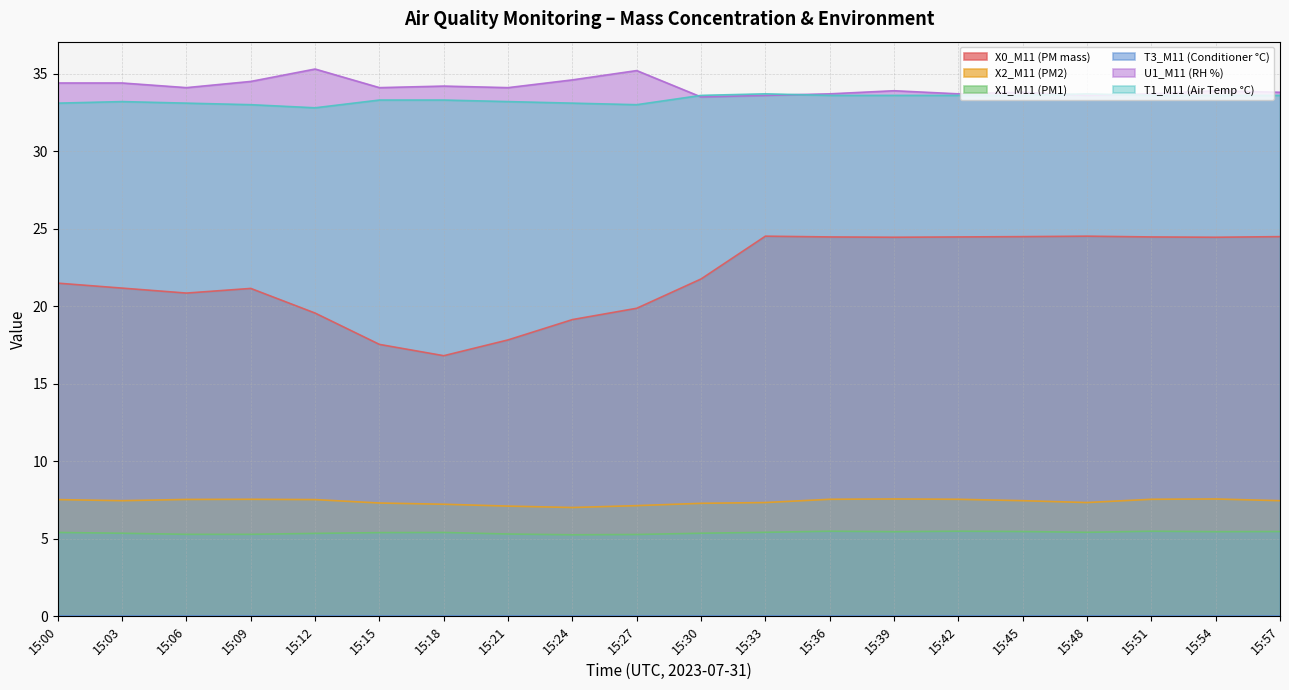

True or false: T1_M11 (Air Temp °C) and X1_M11 (PM1) intersect in this chart.

False